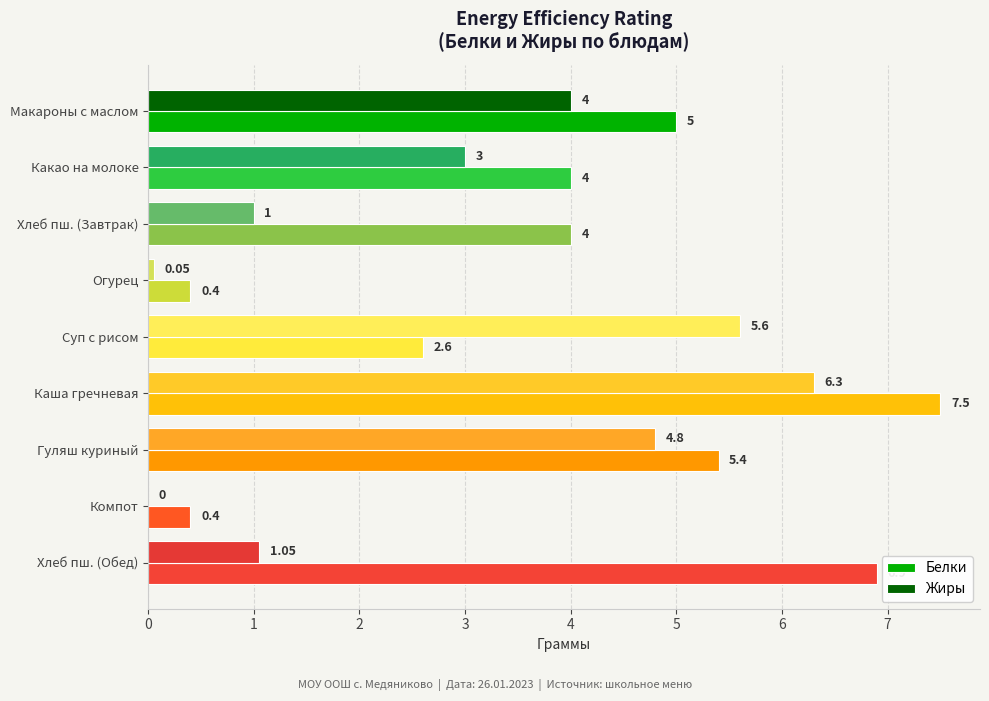

At which category is the sum across all series the highest?

Каша гречневая